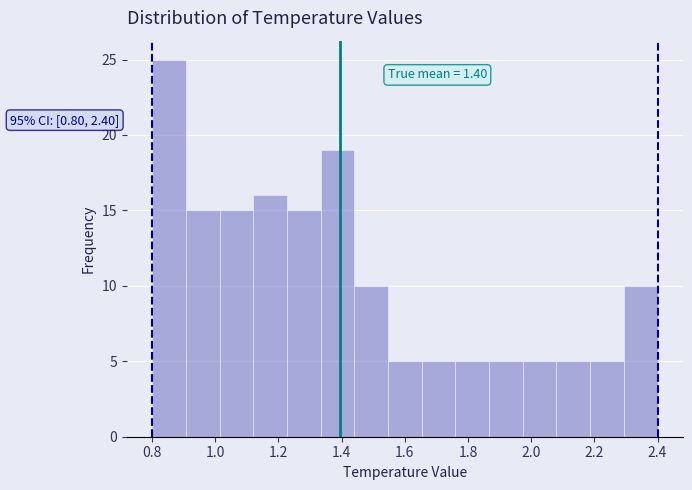

Over which range of the x-axis is the bar tallest?

0.80 to 0.90